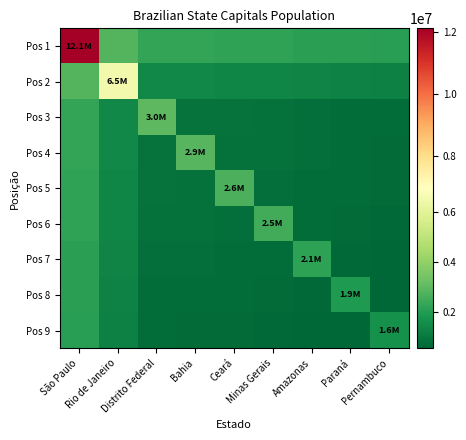

At how many categories does at least one series exceed 7486829?

1